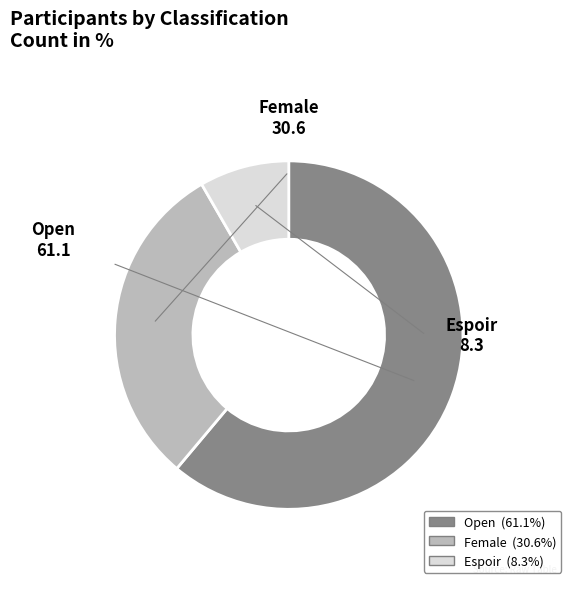

Do Open and Female together represent more than half of the pie?

Yes